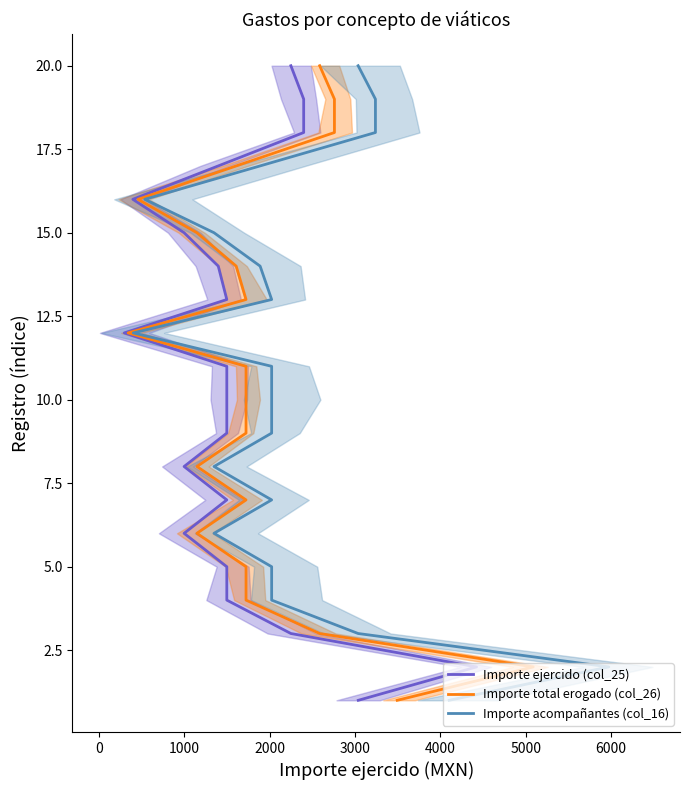

The value of Importe total erogado (col_26) at 15 is 11. True or false?

False